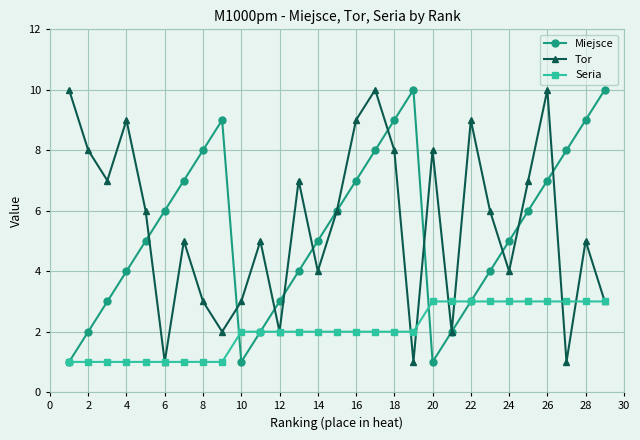

What is the maximum value shown in the chart?

10